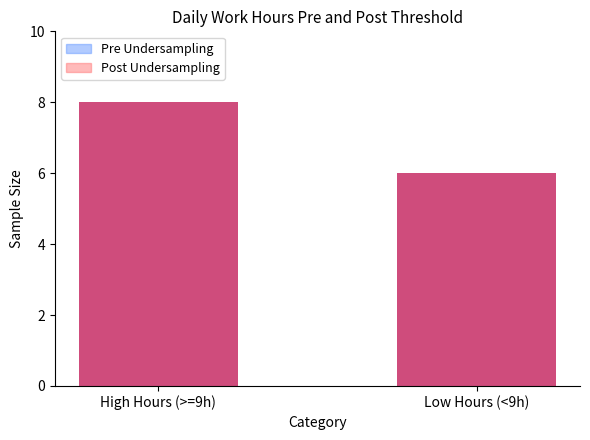

What is the total value across all series at Low Hours (<9h)?

12